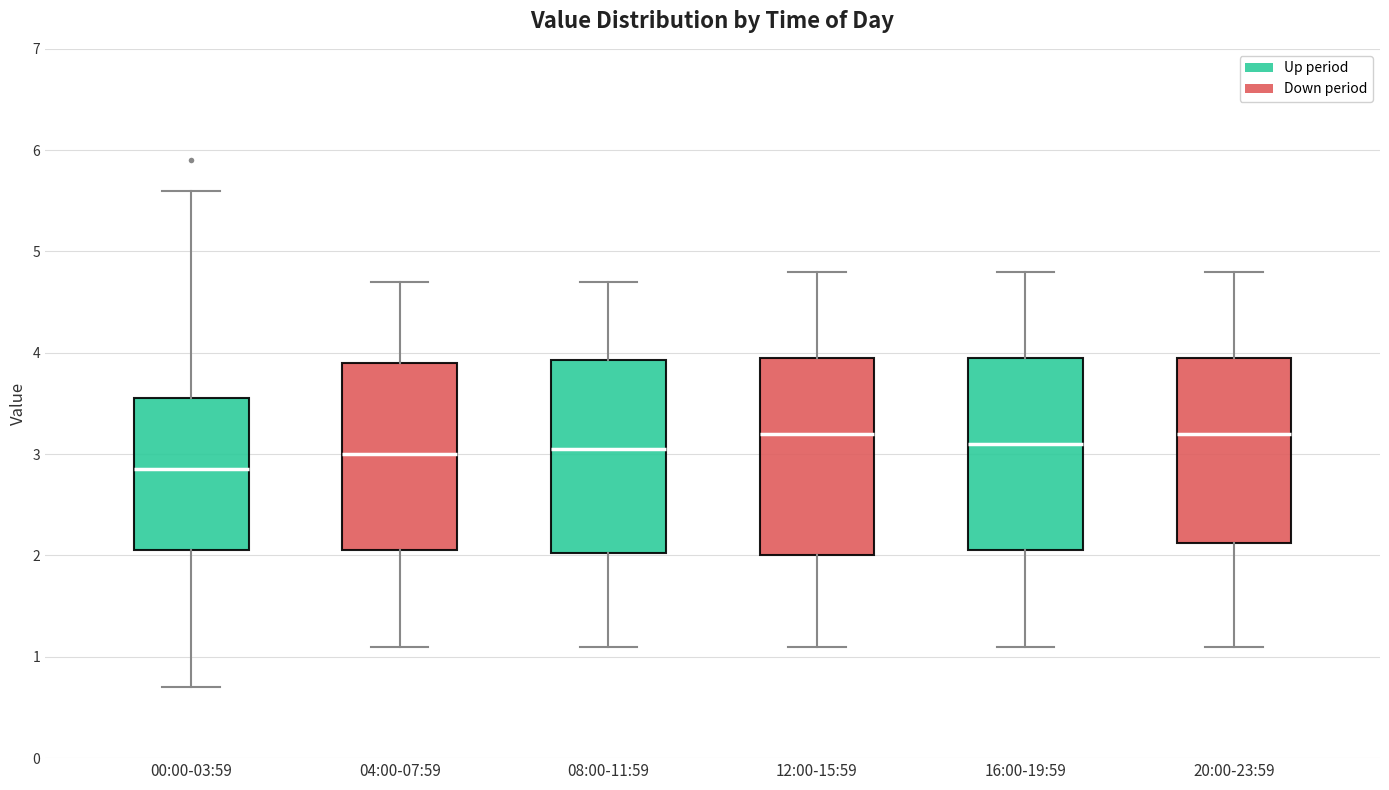

Which box's median line is the lowest?

00:00-03:59